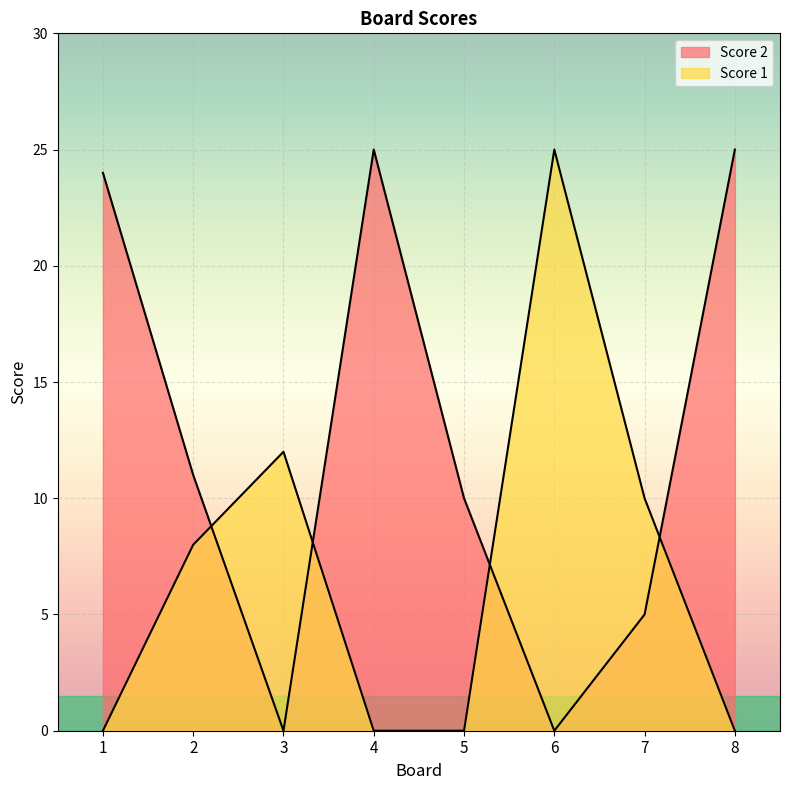

How many values in the Score 2 series exceed 11?

3